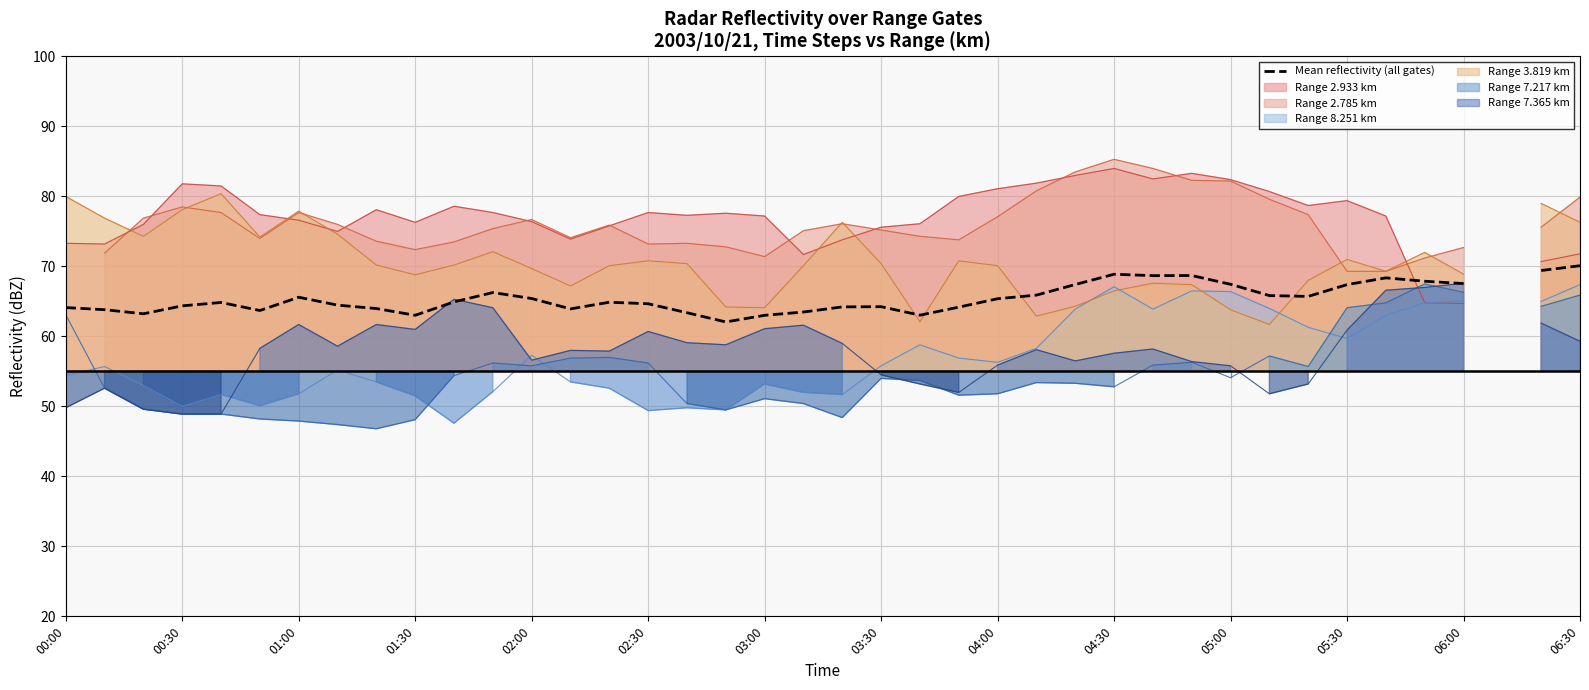

How many values exceed 64?

28